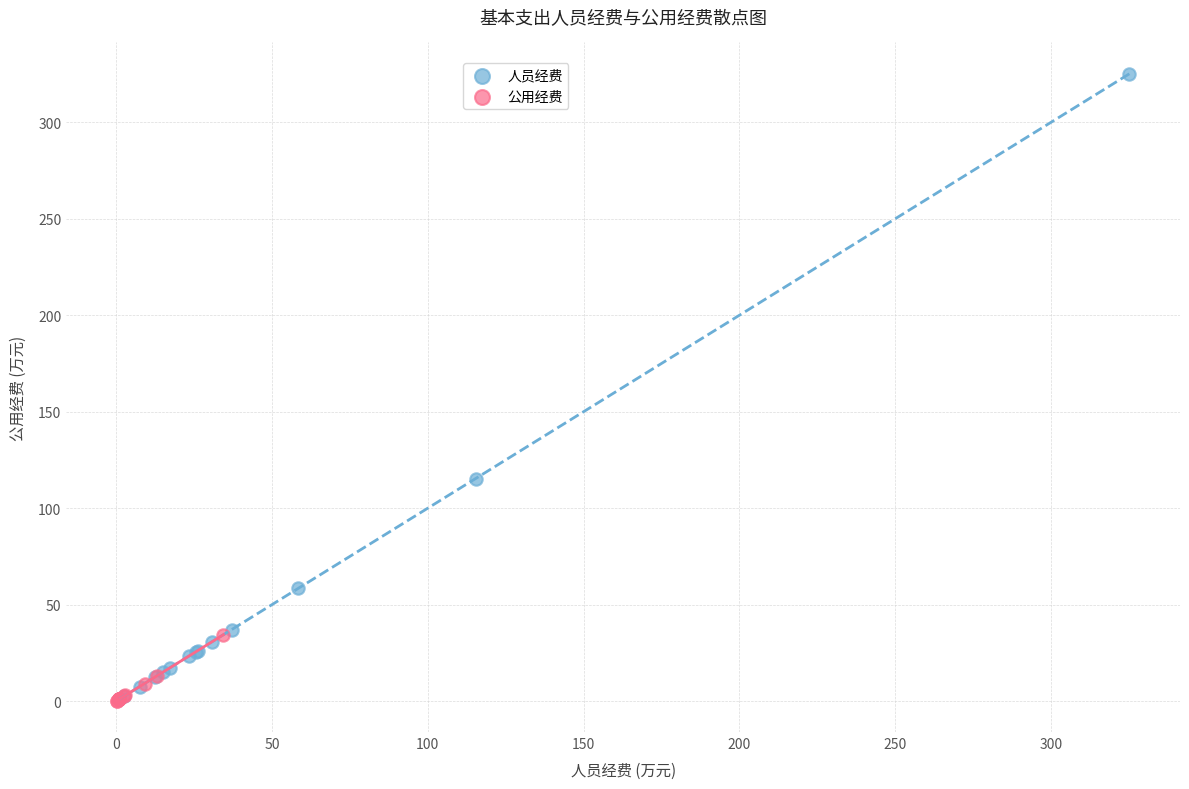

Which series has the largest Y range (max minus min)?

人员经费